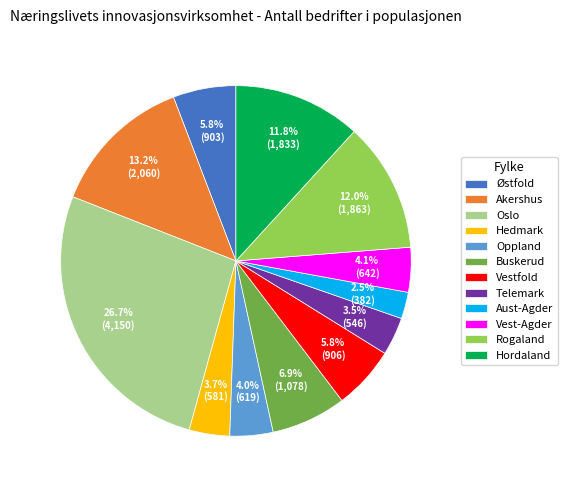

What percentage do Vestfold and Østfold together represent?

11.6%